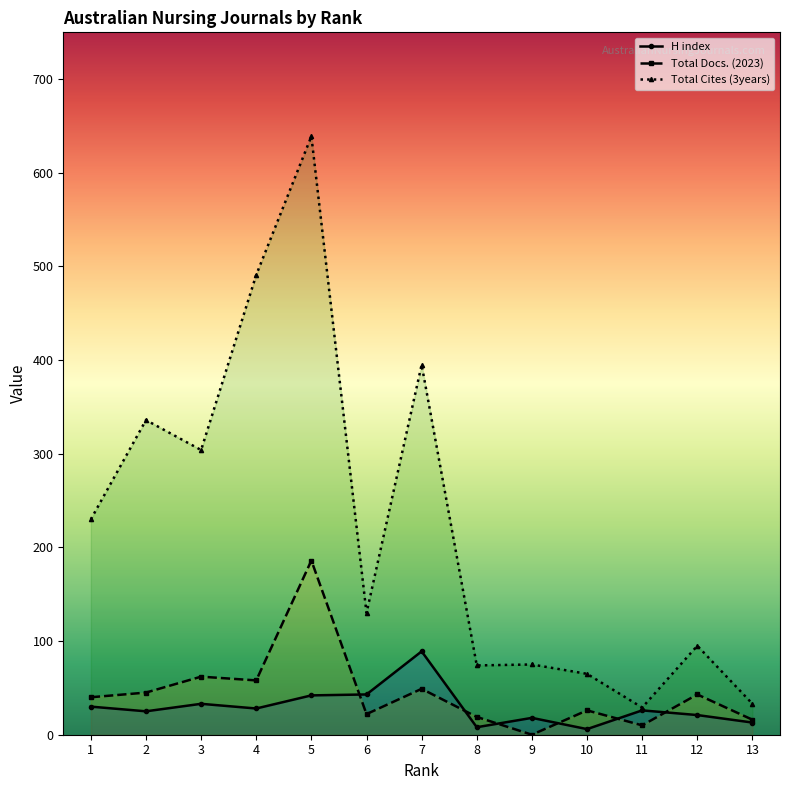

How many data points does each series have?

13